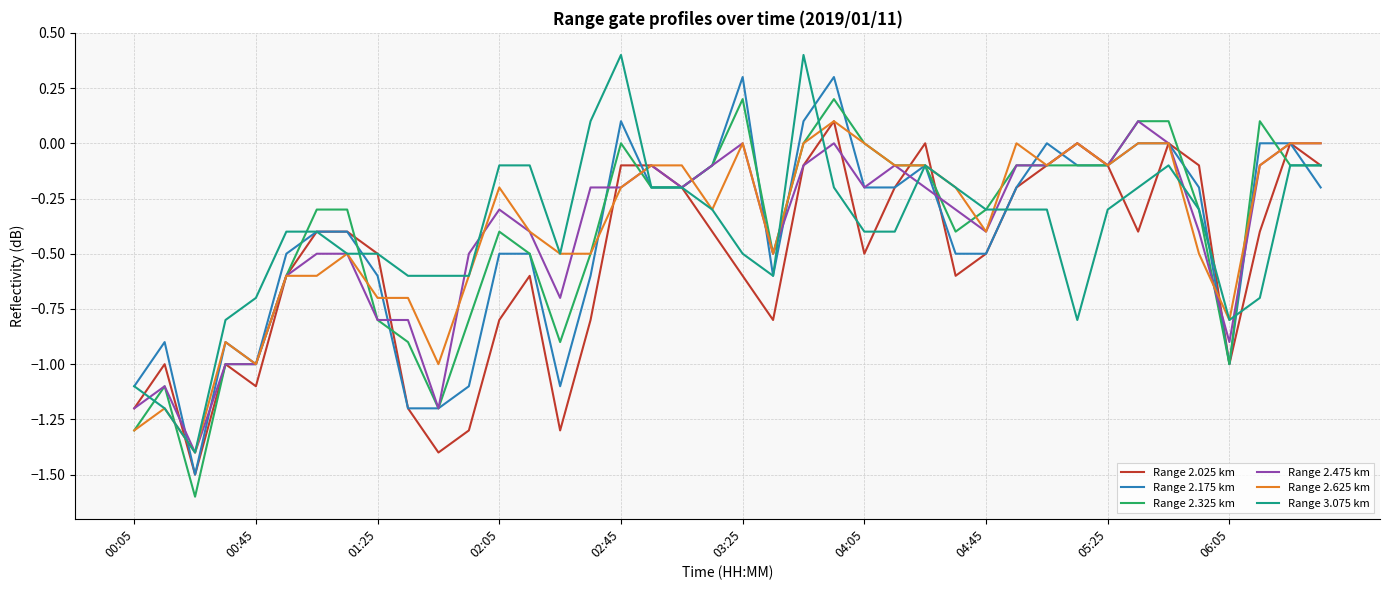

What is the greatest value displayed?

0.4